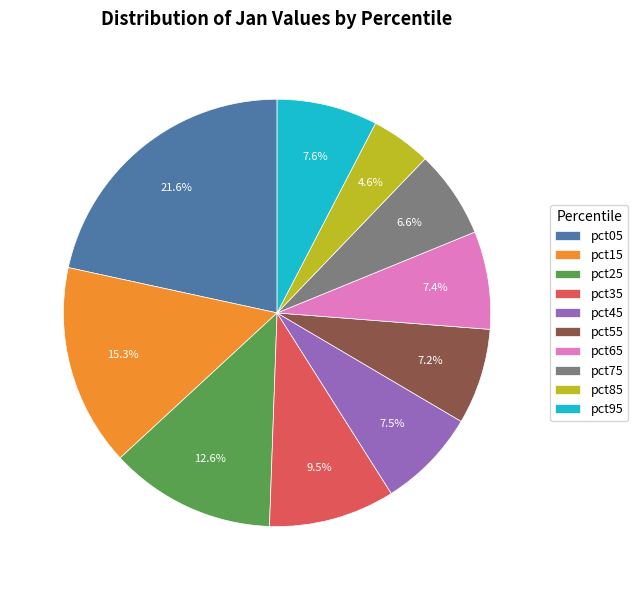

Between pct35 and pct75, which is larger?

pct35